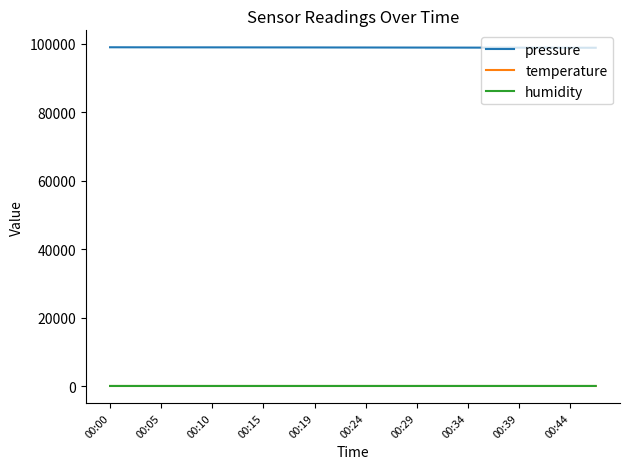

Is this an area chart (filled region under the line)?

No